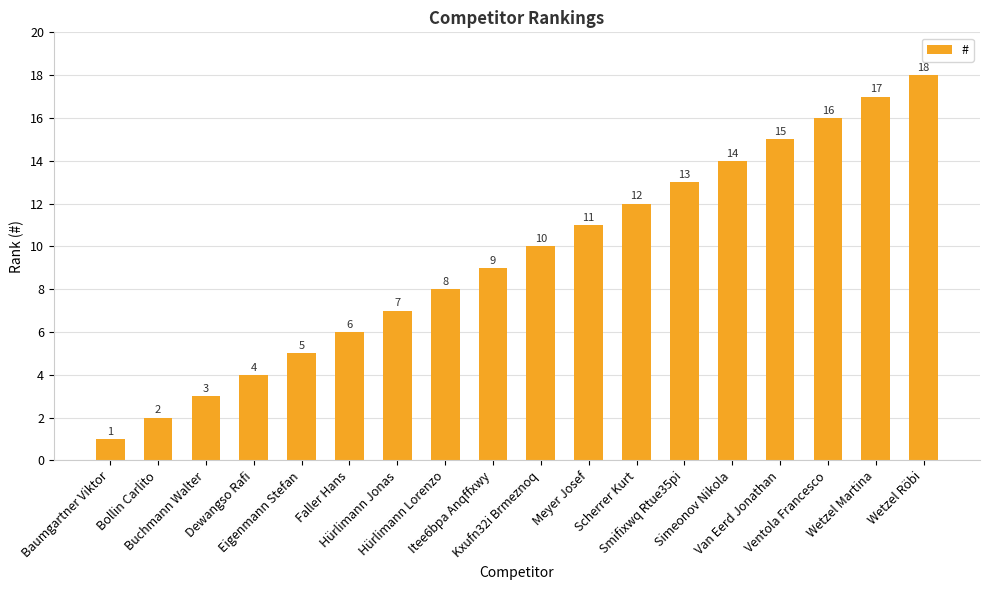

Reading left to right, list all the values displayed in this chart.

Baumgartner Viktor=1	Bollin Carlito=2	Buchmann Walter=3	Dewangso Rafi=4	Eigenmann Stefan=5	Faller Hans=6	Hürlimann Jonas=7	Hürlimann Lorenzo=8	Itee6bpa Anqffxwy=9	Kxufn32i Brmeznoq=10	Meyer Josef=11	Scherrer Kurt=12	Smifixwq Rtue35pi=13	Simeonov Nikola=14	Van Eerd Jonathan=15	Ventola Francesco=16	Wetzel Martina=17	Wetzel Röbi=18